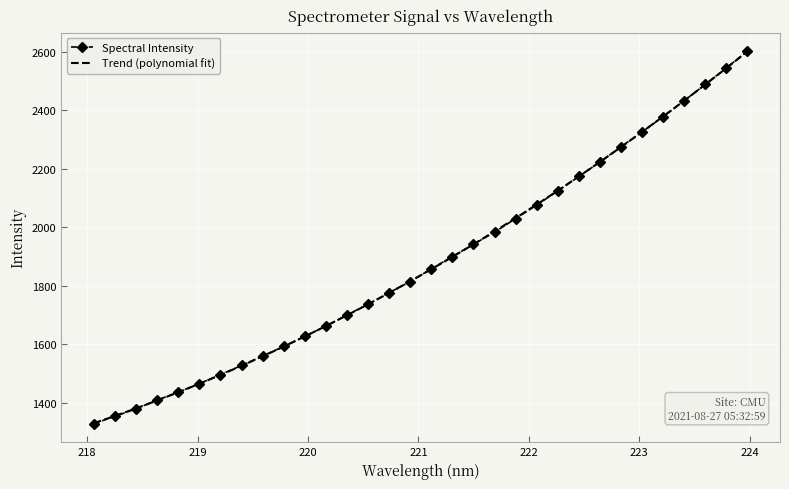

What is the label of the 26th point from the left?

222.8355